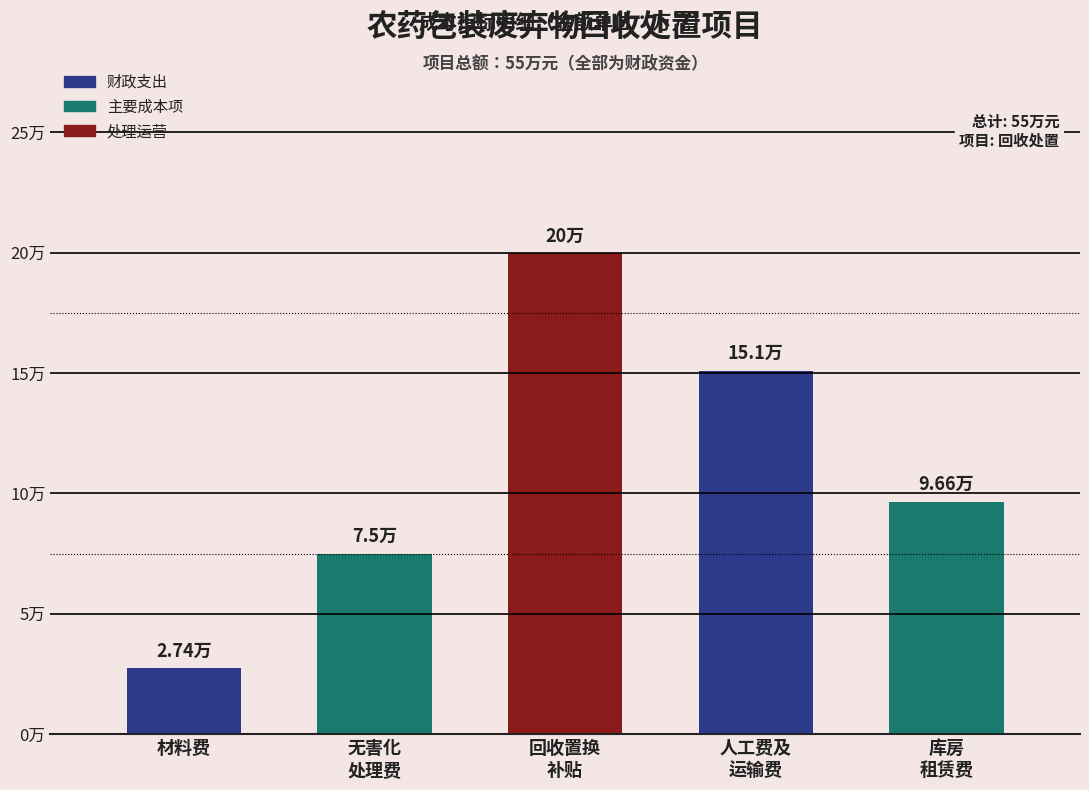

Is it true that the value at 材料费 is 2.7?

True